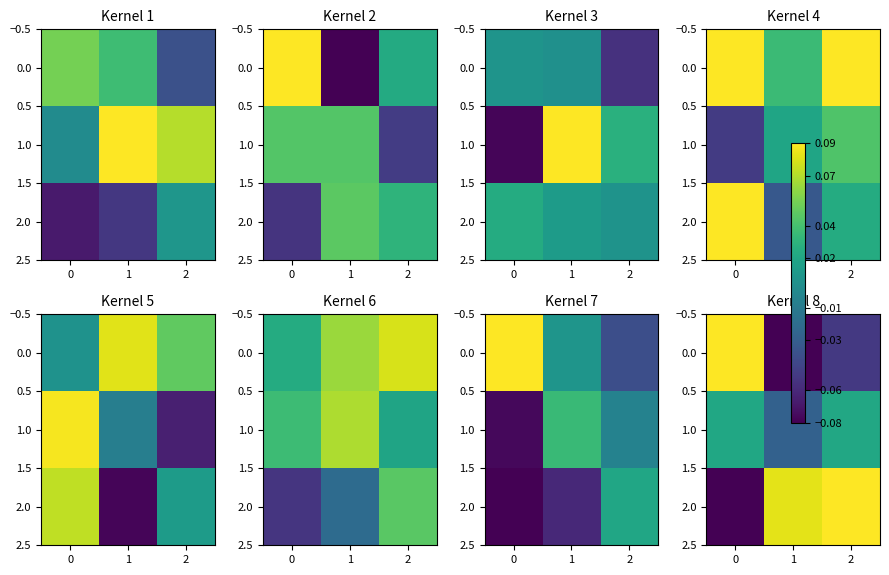

How many data points in 1.0 are above 0?

2